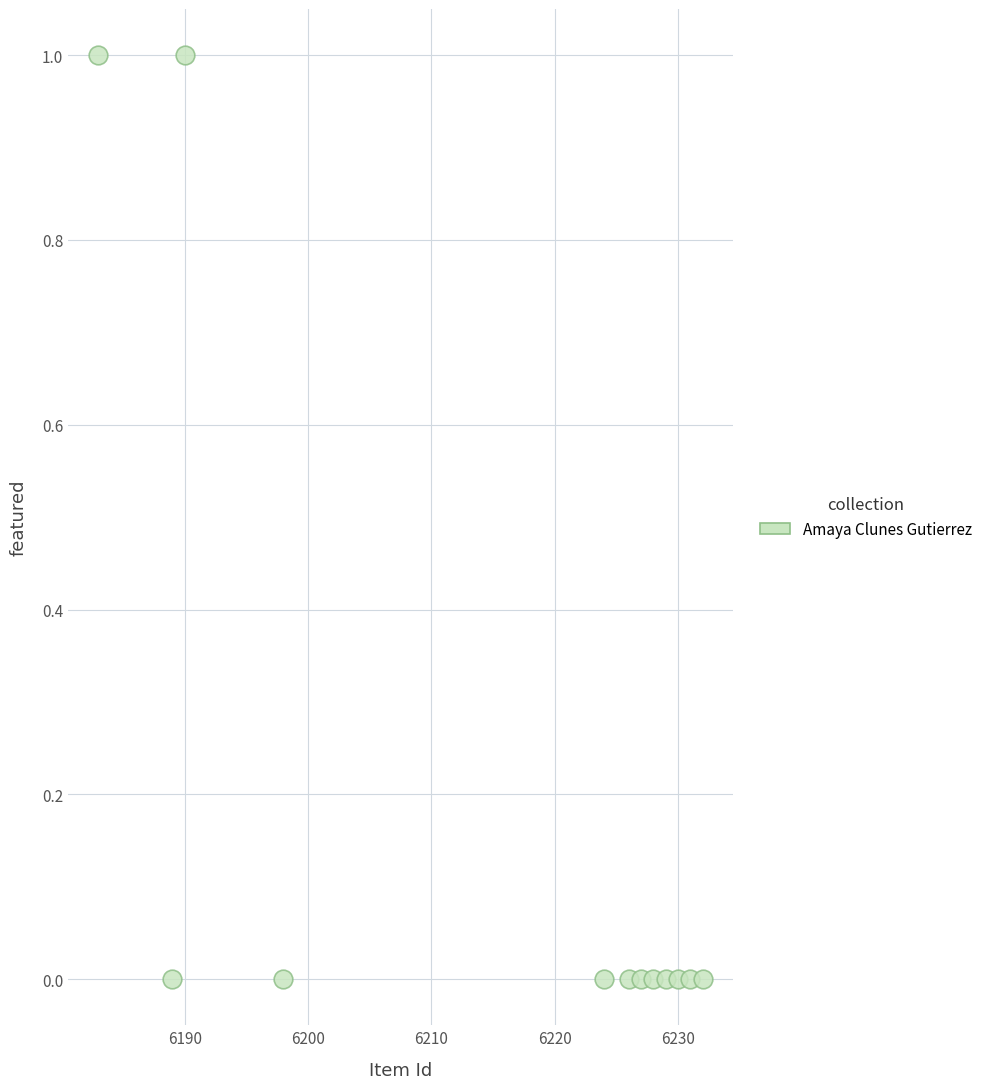

What is the range of X values (max minus min)?

49